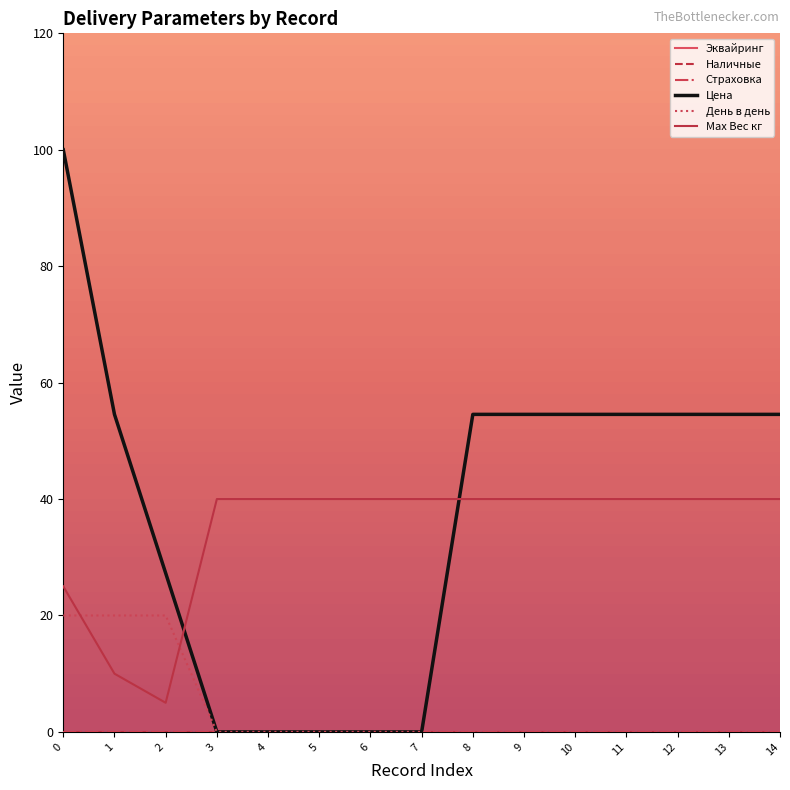

Is it true that Наличные equals 0.0 at 10?

True